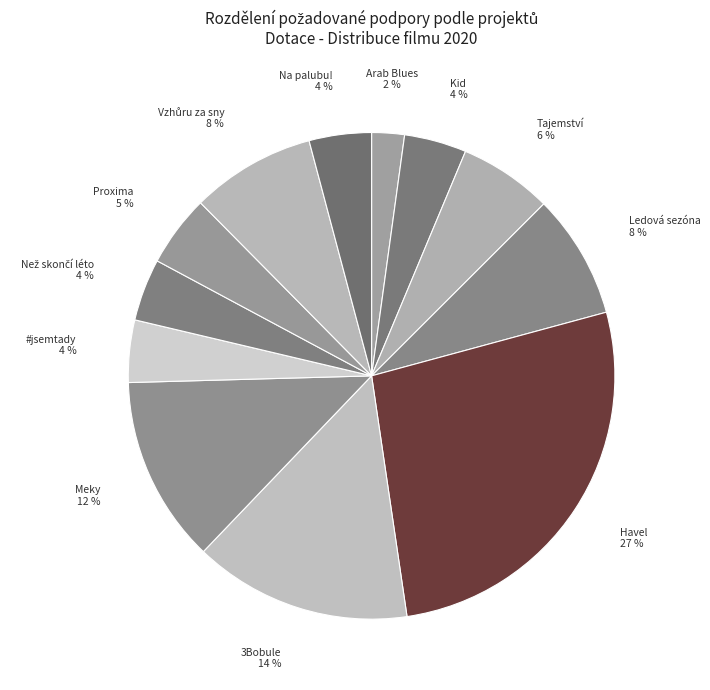

How many slices are in this pie chart?

12